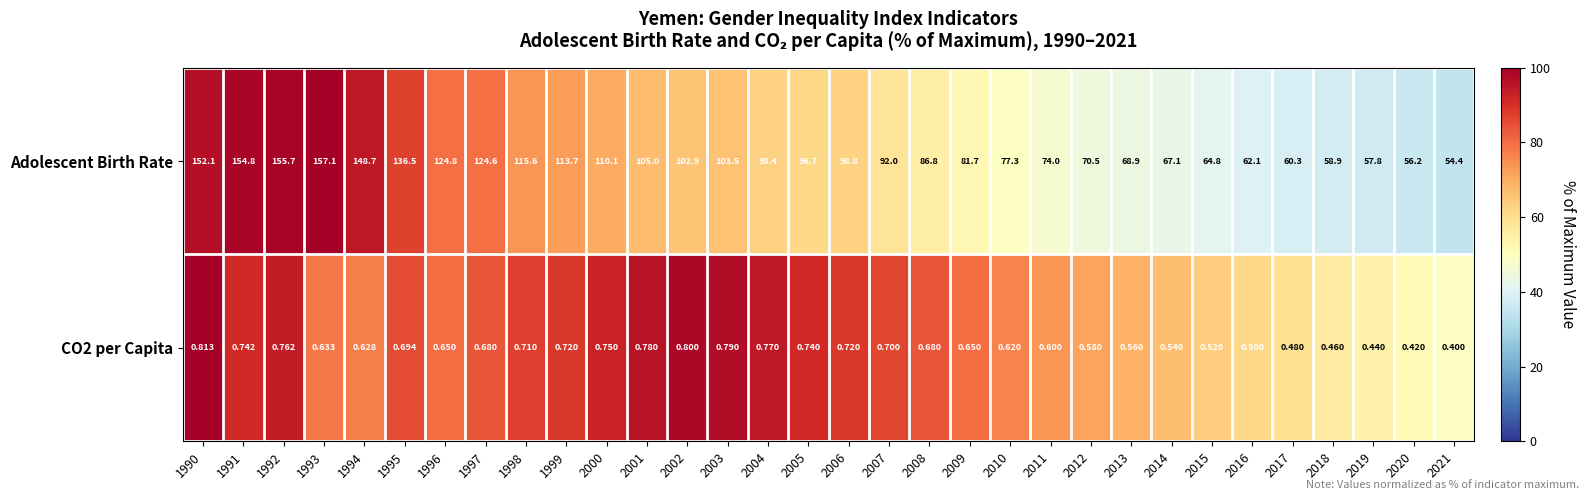

Which series has the widest spread of values?

Adolescent Birth Rate